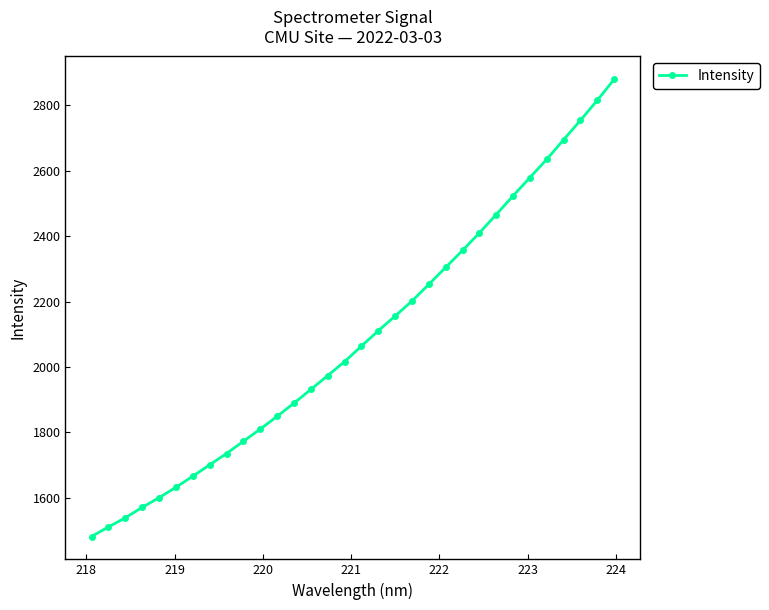

How many lines are shown in the chart?

1